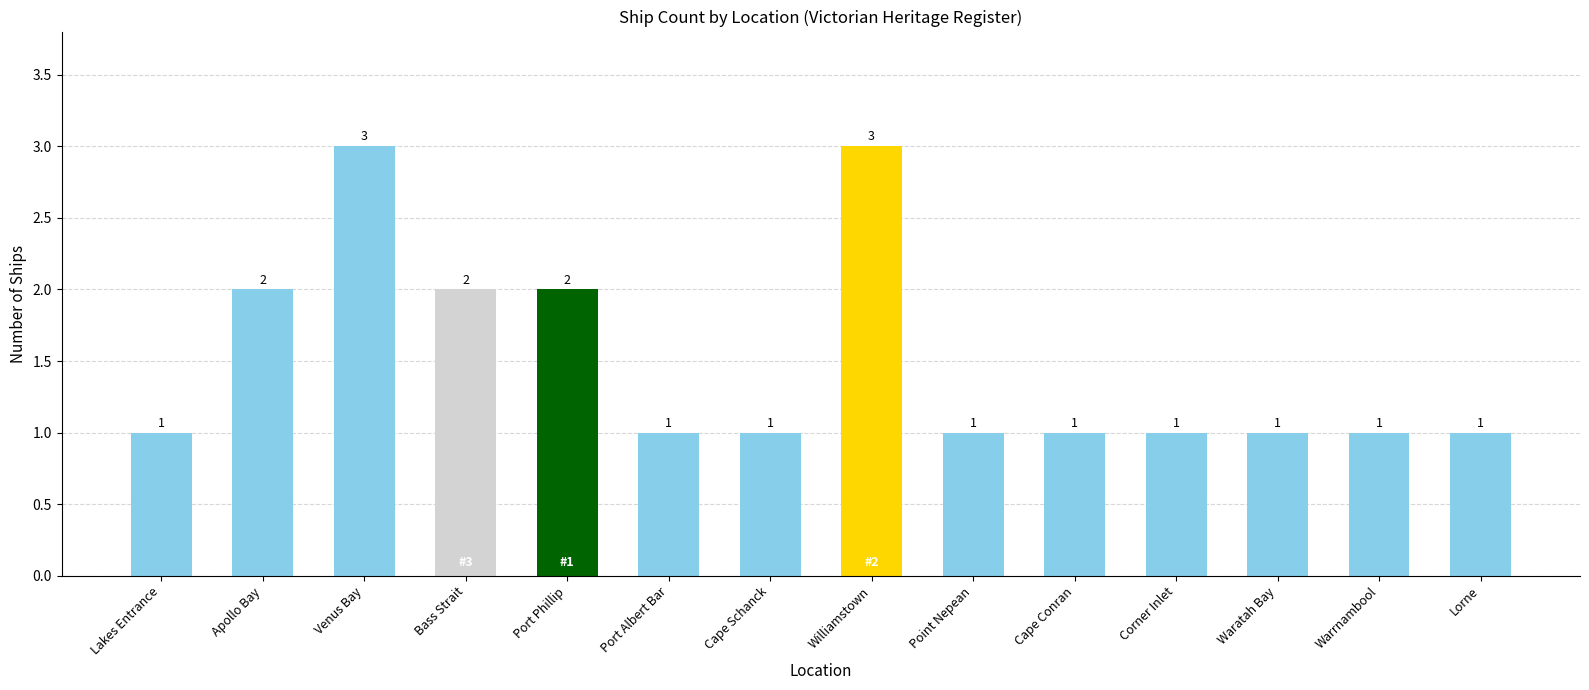

Approximately how many times larger is the value at Williamstown compared to Lorne?

3.0